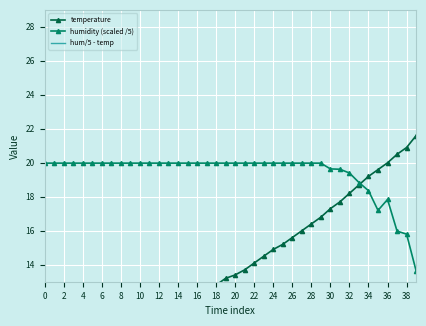

How many times do hum/5 - temp and temperature cross each other?

2